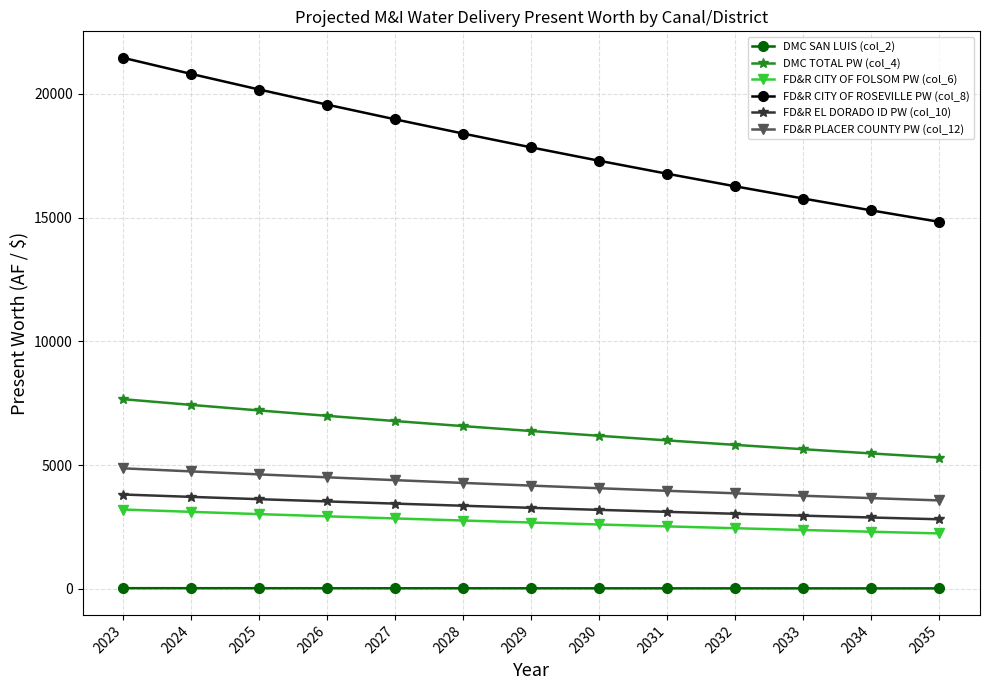

True or false: DMC TOTAL PW (col_4) and FD&R PLACER COUNTY PW (col_12) intersect in this chart.

False